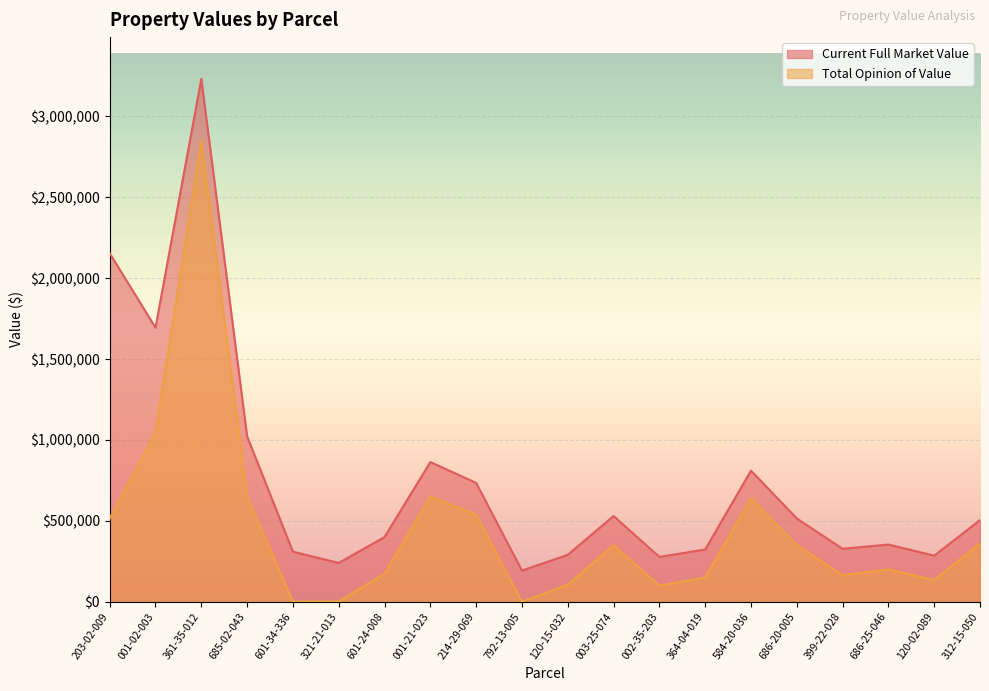

What are all the series names shown in the legend?

Current Full Market Value, Total Opinion of Value